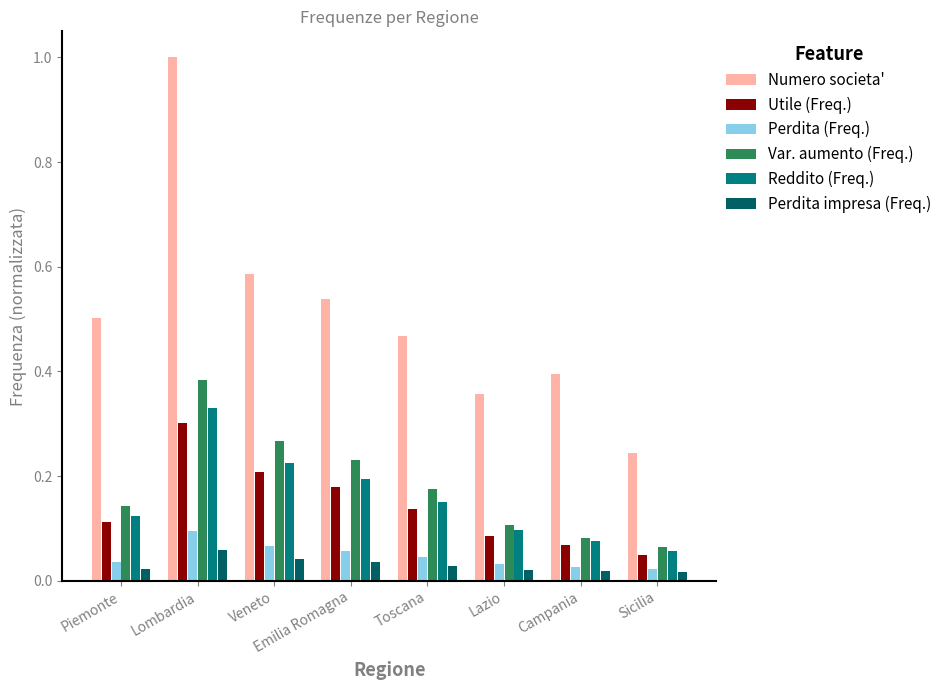

What is the maximum value shown in the chart?

1.0